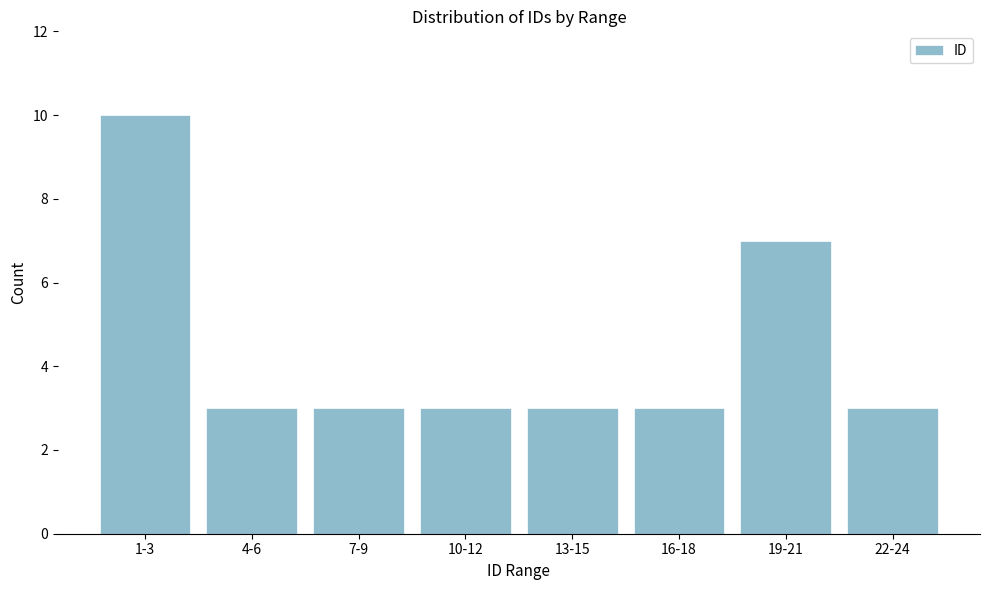

Reading left to right, what are all the values shown in this chart?

1-3=10	4-6=3	7-9=3	10-12=3	13-15=3	16-18=3	19-21=7	22-24=3